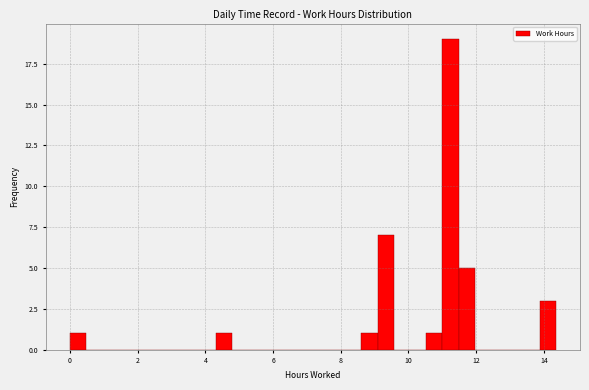

Around what value on the x-axis is the tallest bar? Give the approximate position of its centre, as read against the axis.

11.2